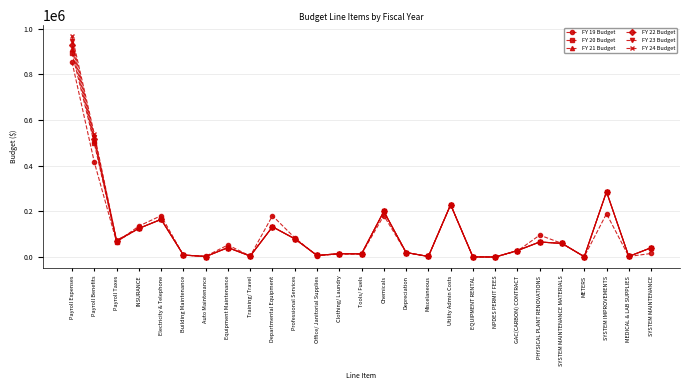

What is the average value of the FY 21 Budget series?

112198